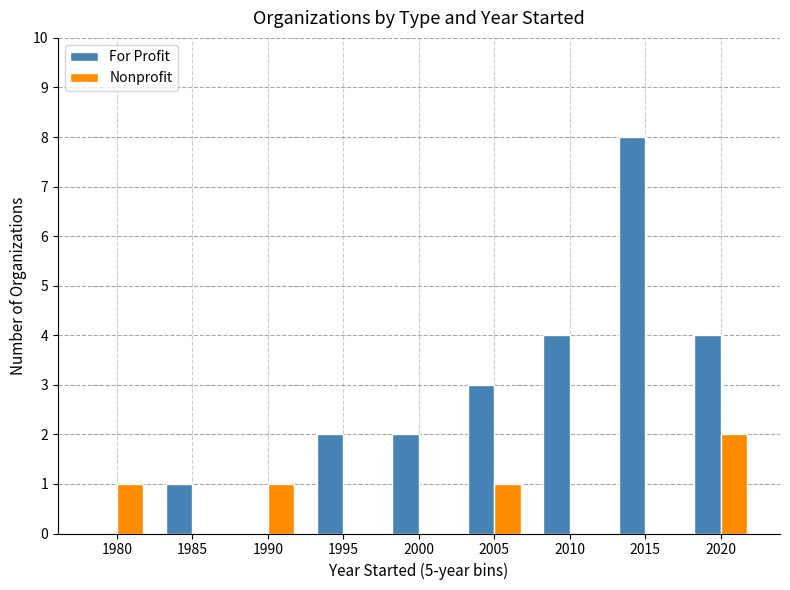

At which label does Nonprofit reach its peak?

2020